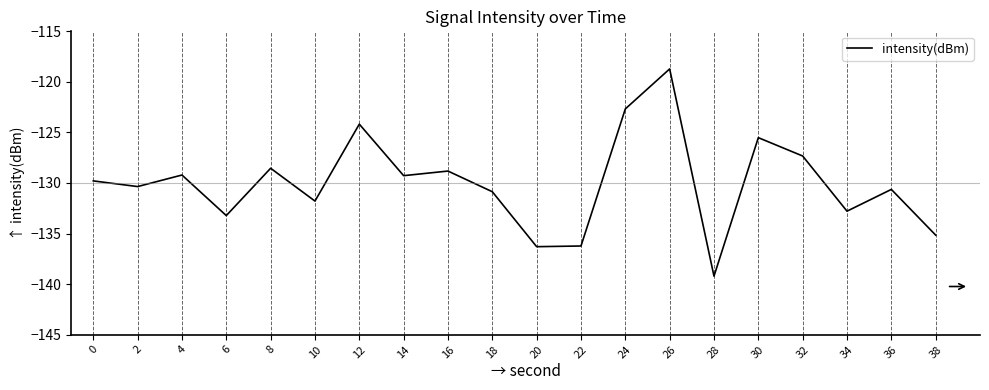

What is the difference between the maximum and minimum values?

20.5